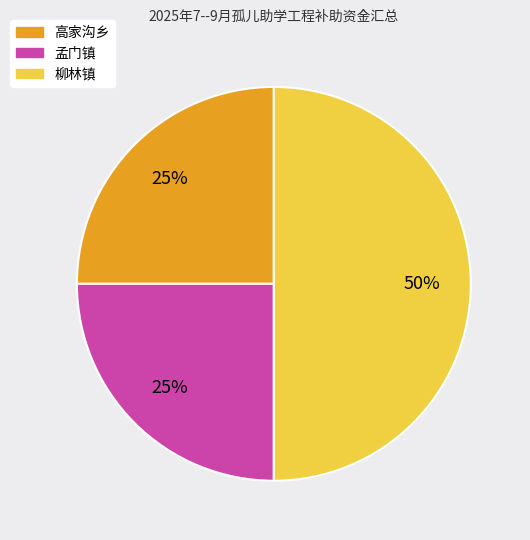

How many slices are in this pie chart?

3